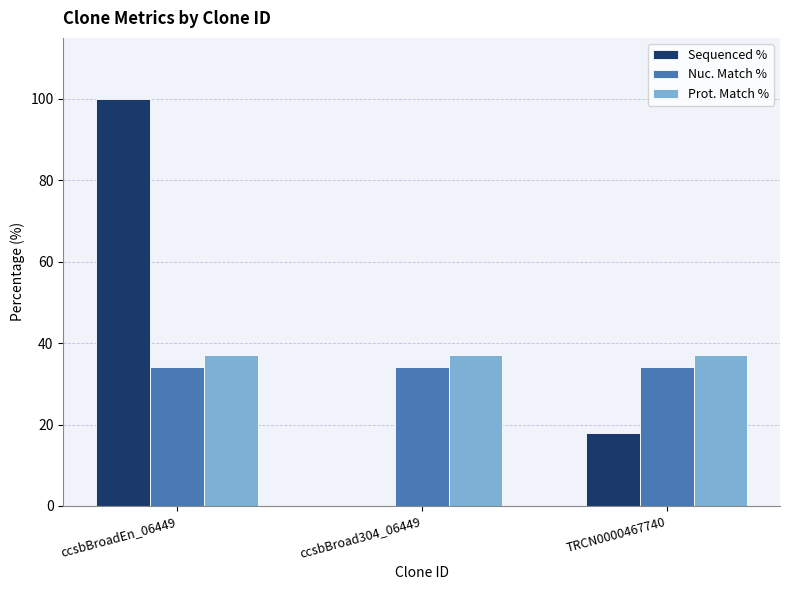

The Sequenced % series shows 100.0 at ccsbBroadEn_06449. True or false?

True